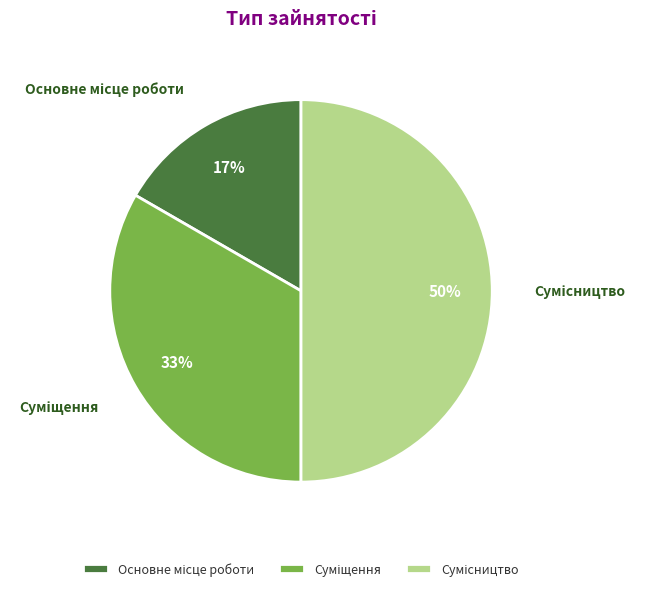

To the nearest percent, what is the average slice percentage?

33%